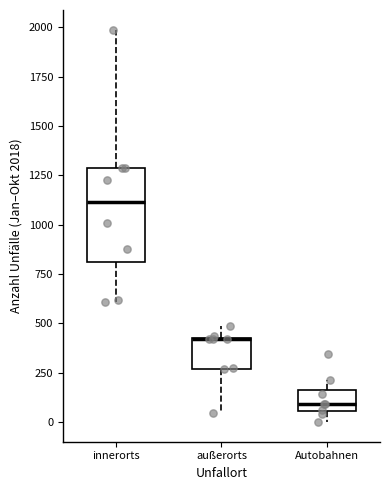

Reading left to right, transcribe this box plot: for each box, give where its median line is, the range the box spans, and where its two whiskers end, as read against the y-axis. The values are not printed on the chart, so give them approximately, as read against the axis.

innerorts: median 1100, box 800 to 1300, whiskers 600 to 2000
außerorts: median 400 (drawn on the box's upper edge), box 250 to 400, whiskers 50 to 500
Autobahnen: median 100, box 50 to 150, whiskers 0 to 200